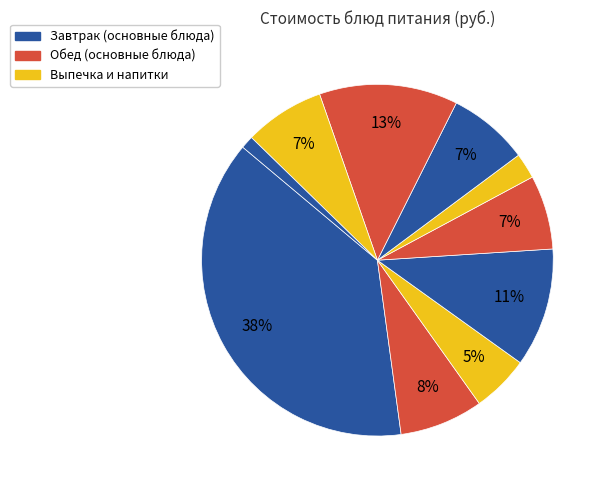

Count the number of slices in the pie.

10